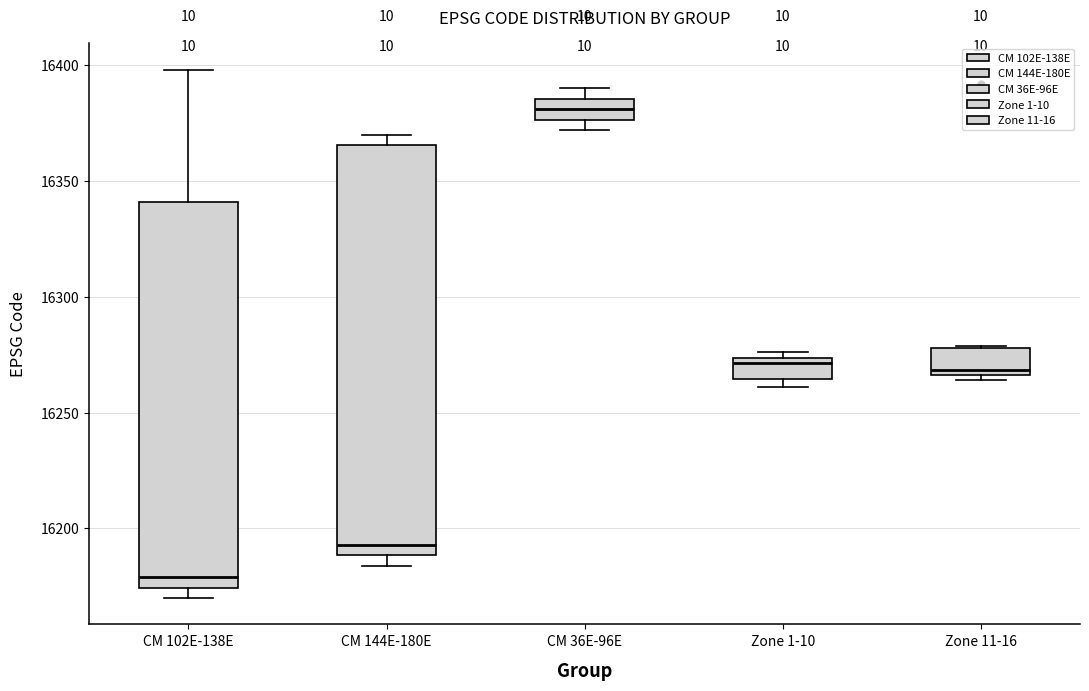

Reading left to right, transcribe this box plot: for each box, give where its median line is, the range the box spans, and where its two whiskers end, as read against the y-axis. The values are not printed on the chart, so give them approximately, as read against the axis.

CM 102E-138E: median 16180, box 16175 to 16340, whiskers 16170 to 16400
CM 144E-180E: median 16195, box 16190 to 16365, whiskers 16185 to 16370
CM 36E-96E: median 16380, box 16375 to 16385, whiskers 16370 to 16390
Zone 1-10: median 16270, box 16265 to 16275, whiskers 16260 to 16275 (just above the box's upper edge)
Zone 11-16: median 16270, box 16265 to 16280, whiskers 16265 (just below the box's lower edge) to 16280